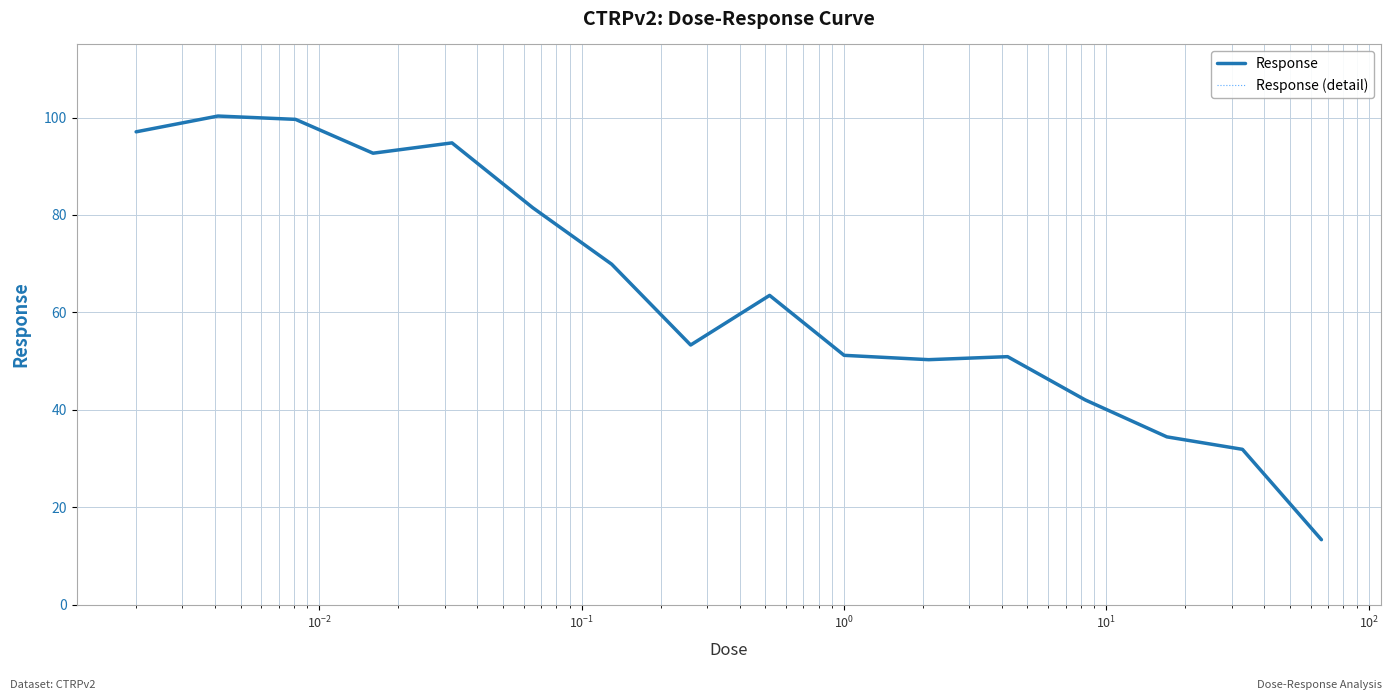

True or false: Response and Response (detail) cross at least once.

False